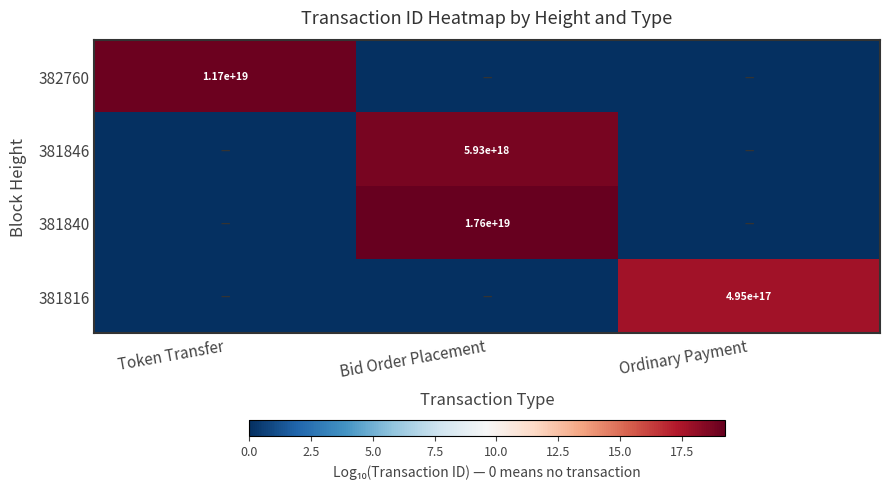

The 381816 series shows 495000000000000000 at Ordinary Payment. True or false?

True